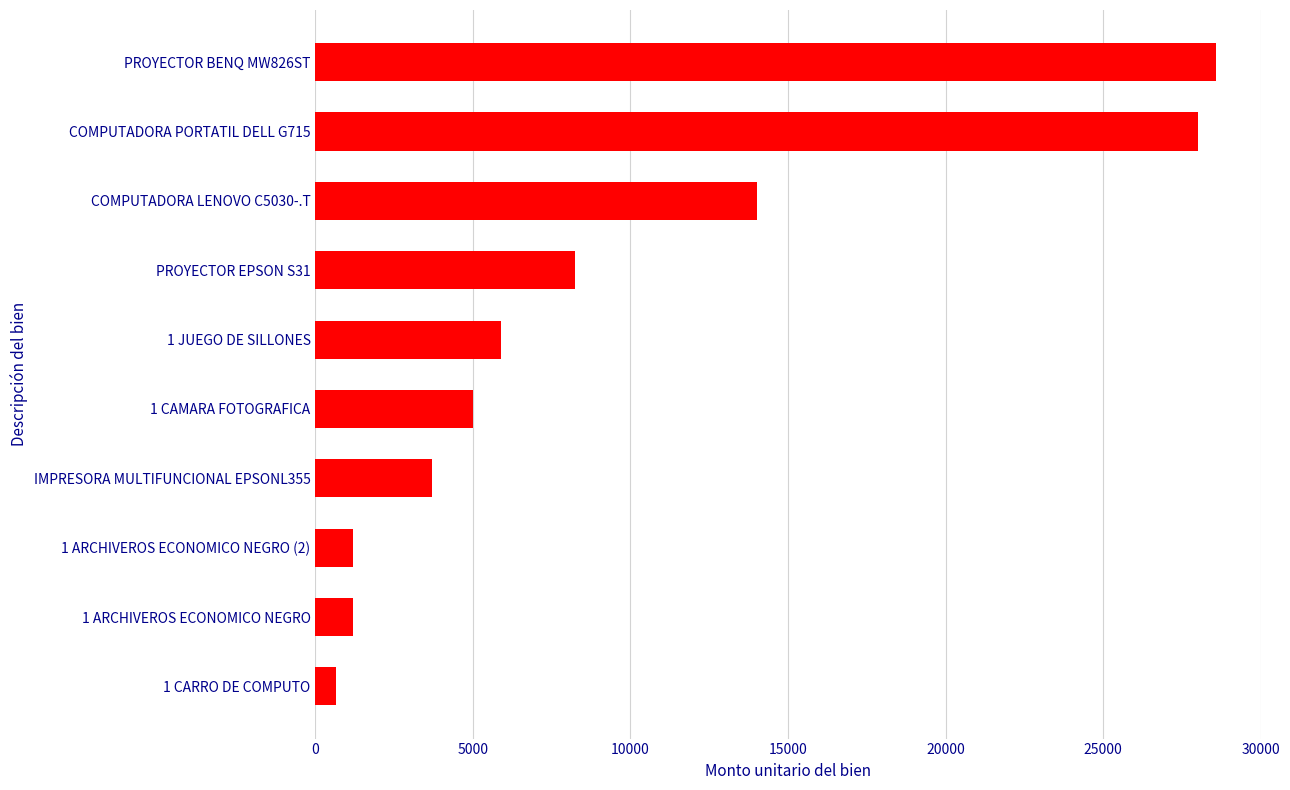

What is the difference between the second highest and second lowest values?

26800.0